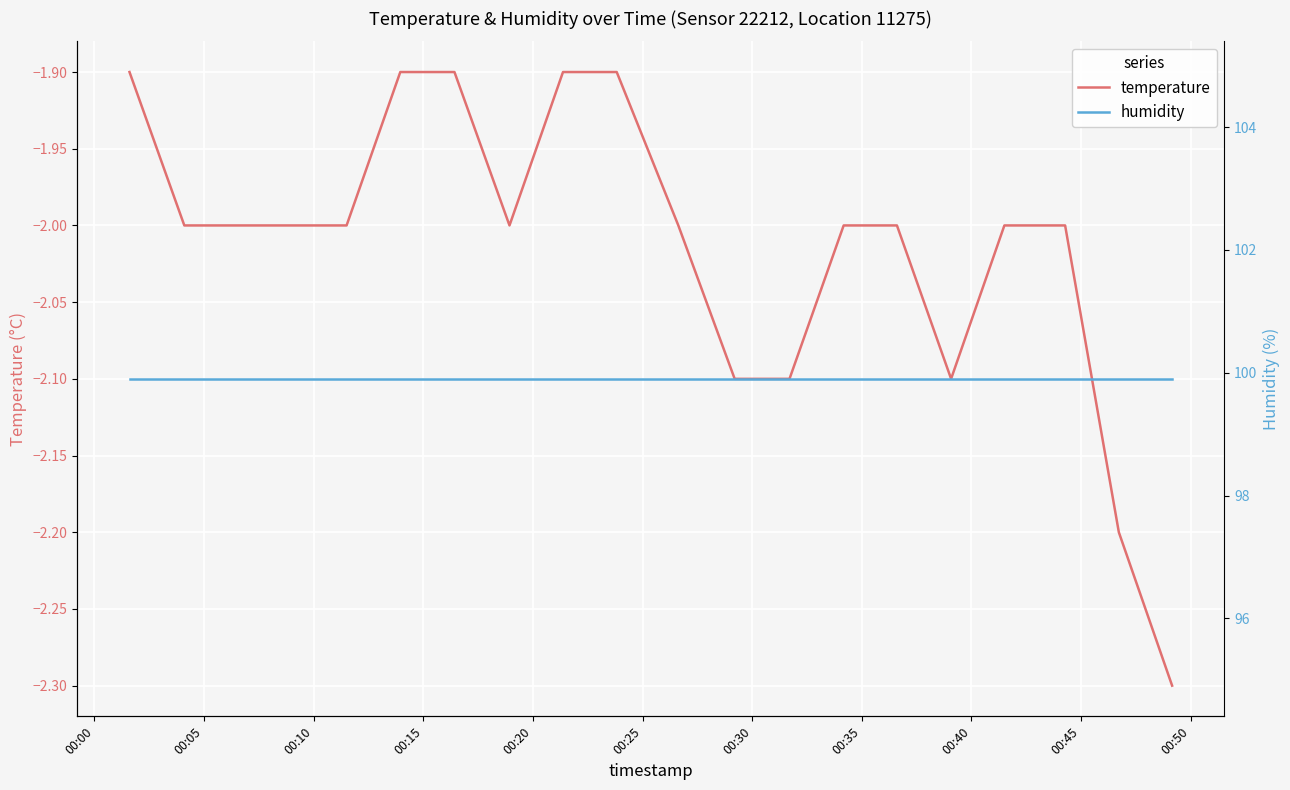

What are all the series names shown in the legend?

temperature, humidity